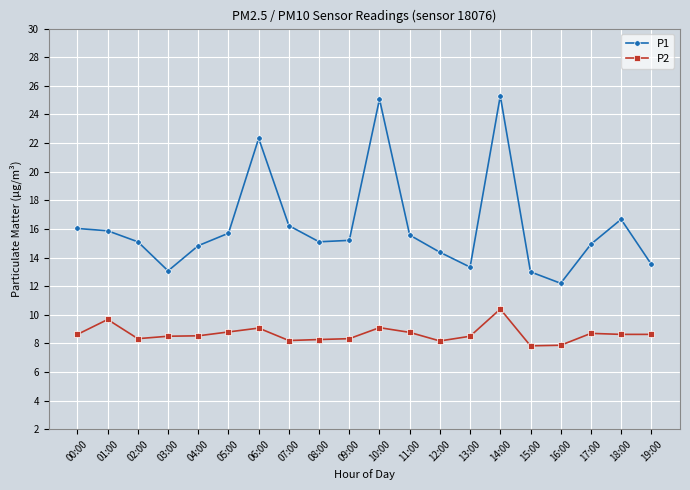

Does the chart have visible grid lines?

Yes